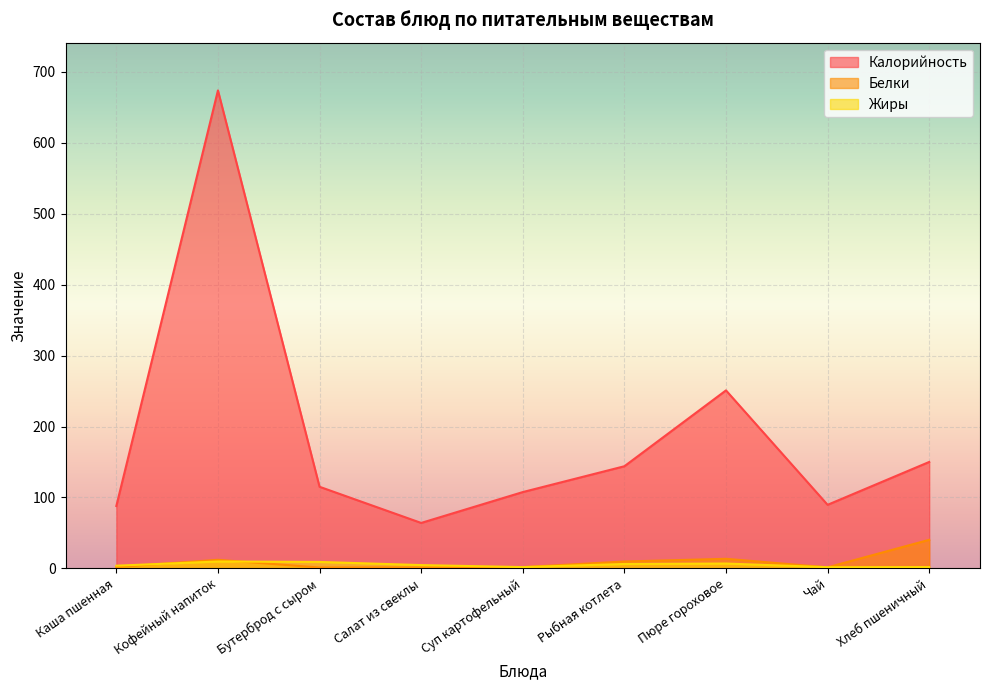

How many data points does each series have?

9